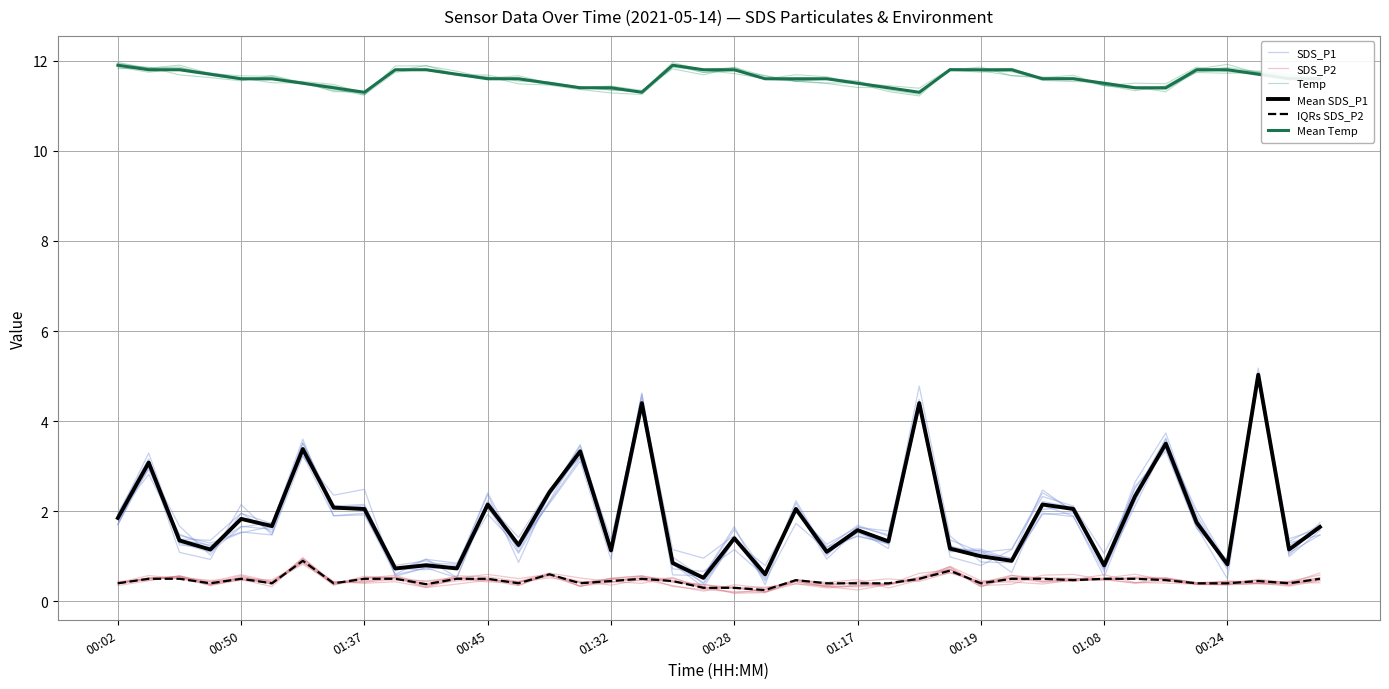

What is the maximum value shown in the chart?

12.0